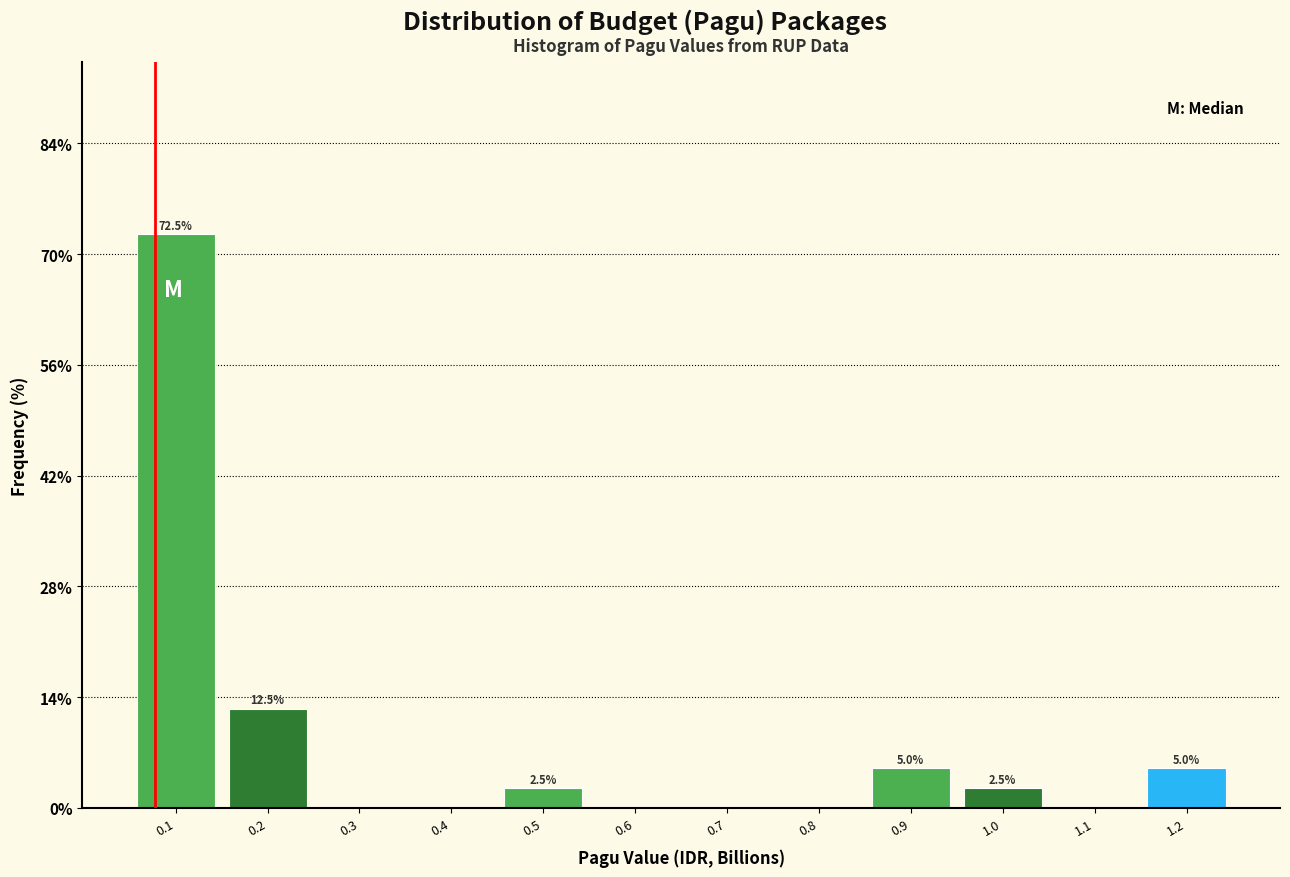

Reading left to right, list all the values displayed in this chart.

0.1=72.5	0.2=12.5	0.3=0.0	0.4=0.0	0.5=2.5	0.6=0.0	0.7=0.0	0.8=0.0	0.9=5.0	1.0=2.5	1.1=0.0	1.2=5.0